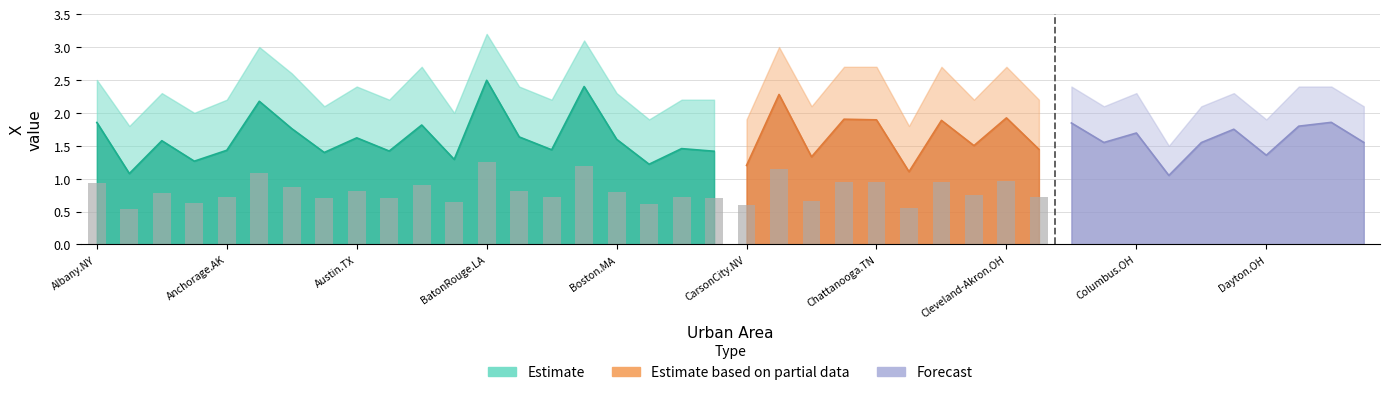

The value of upper_band_partial at Dallas-Ft.Worth.TX is 2.5. True or false?

True